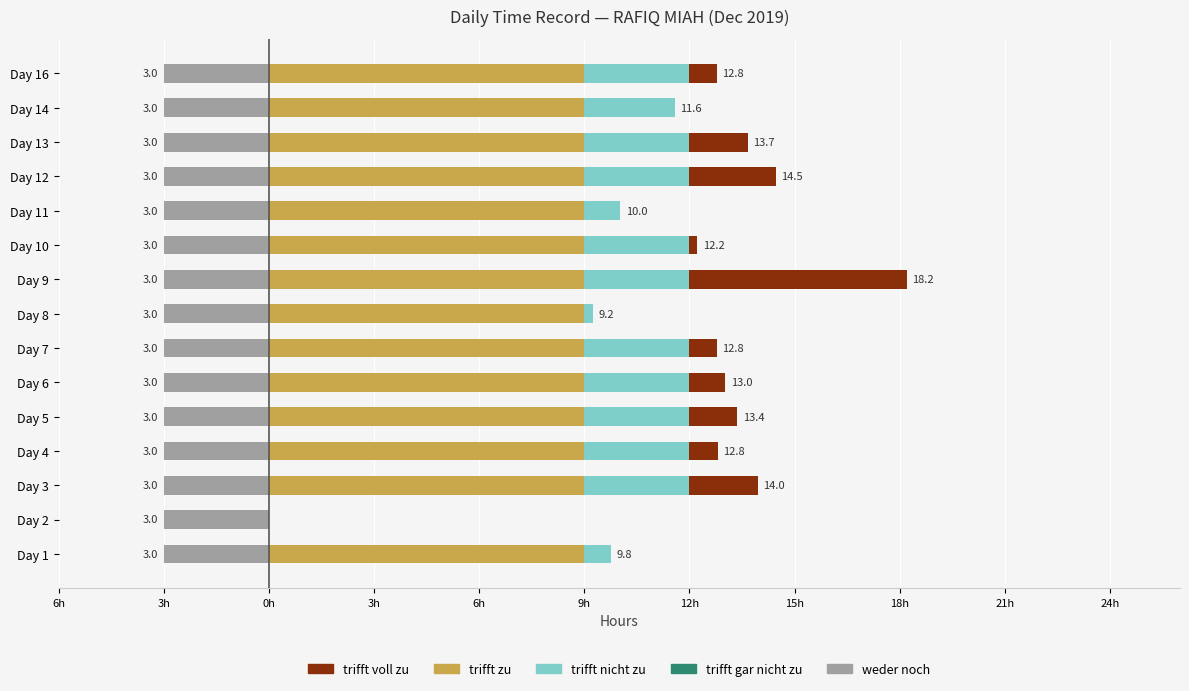

What is the value of the trifft nicht zu bar at the 8th from the left?

0.2